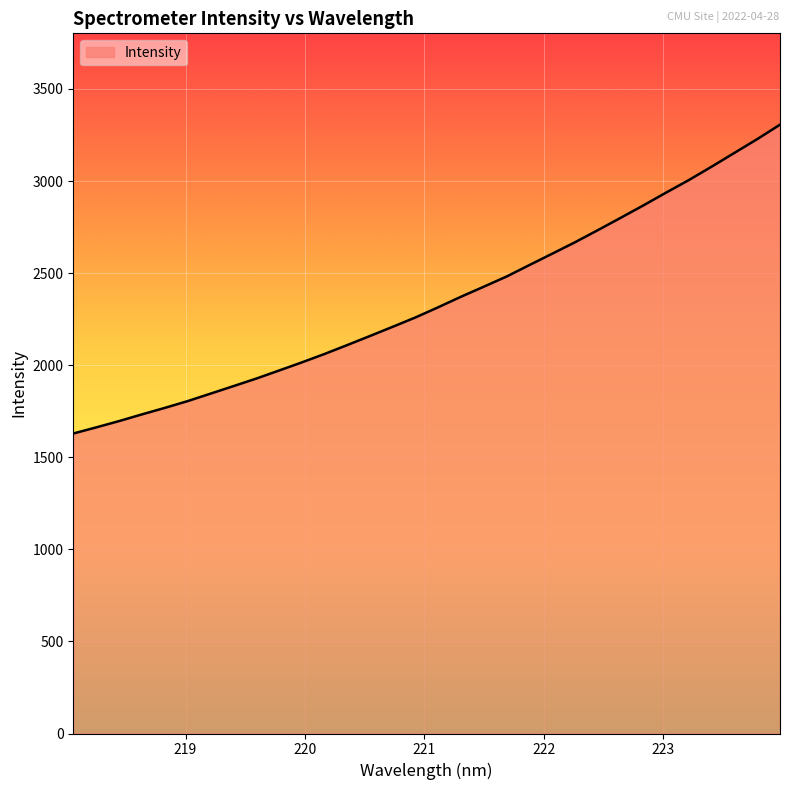

What is the maximum value shown in the chart?

3306.1